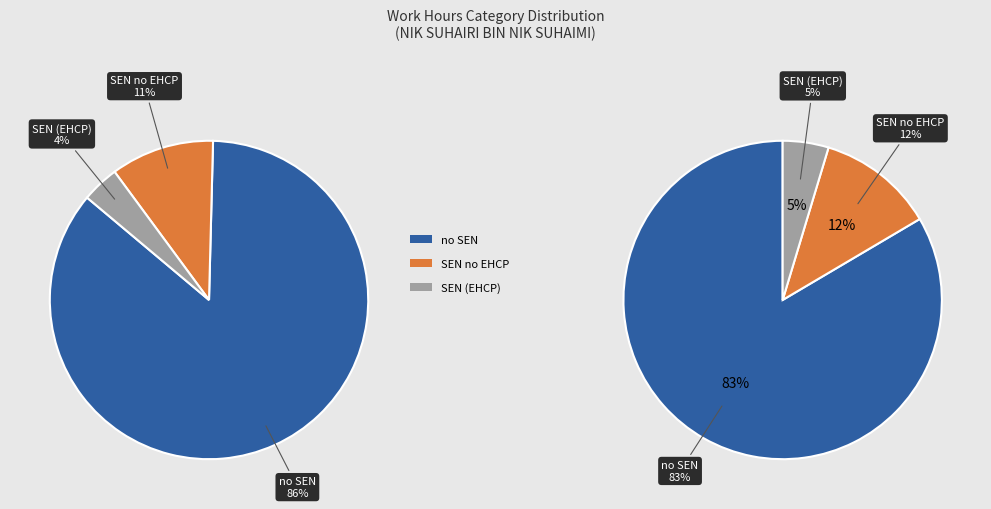

True or false: Wed (08) accounts for 20% of the total.

False